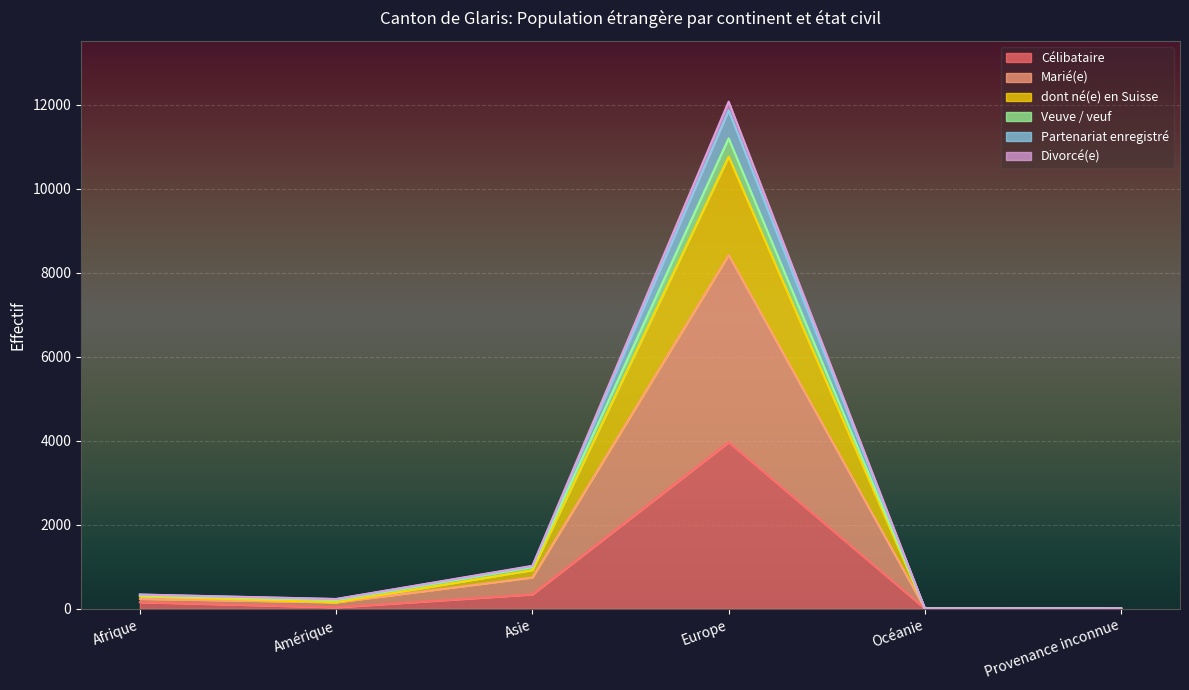

Between Océanie and Provenance inconnue, which series saw the biggest shift?

dont né(e) en Suisse